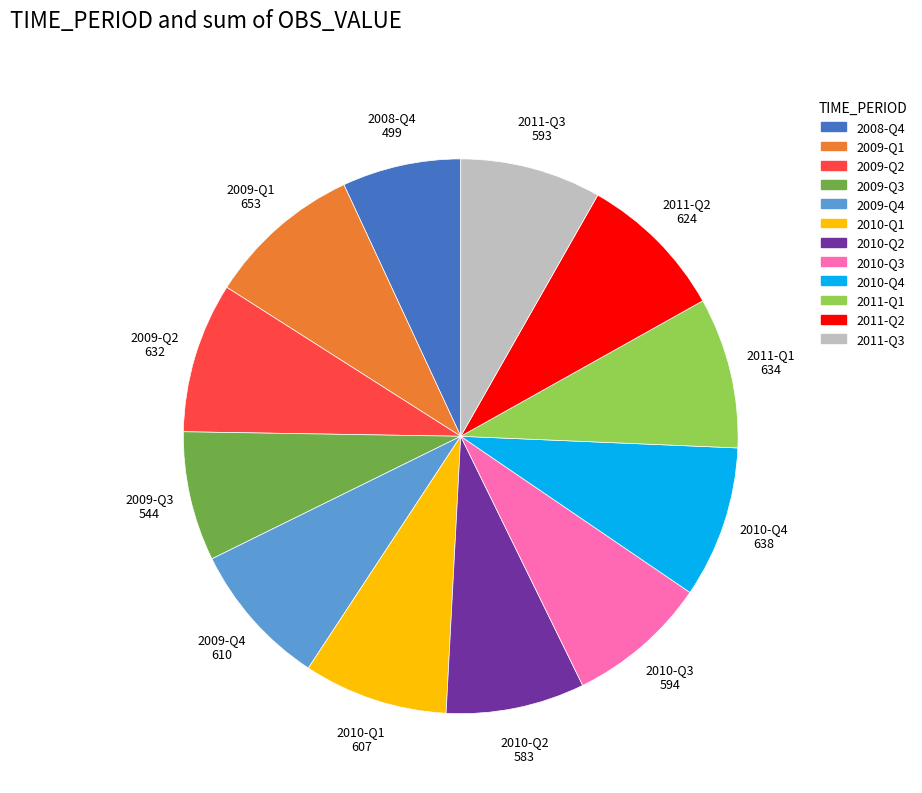

Which category has the smallest portion of the pie?

2008-Q4